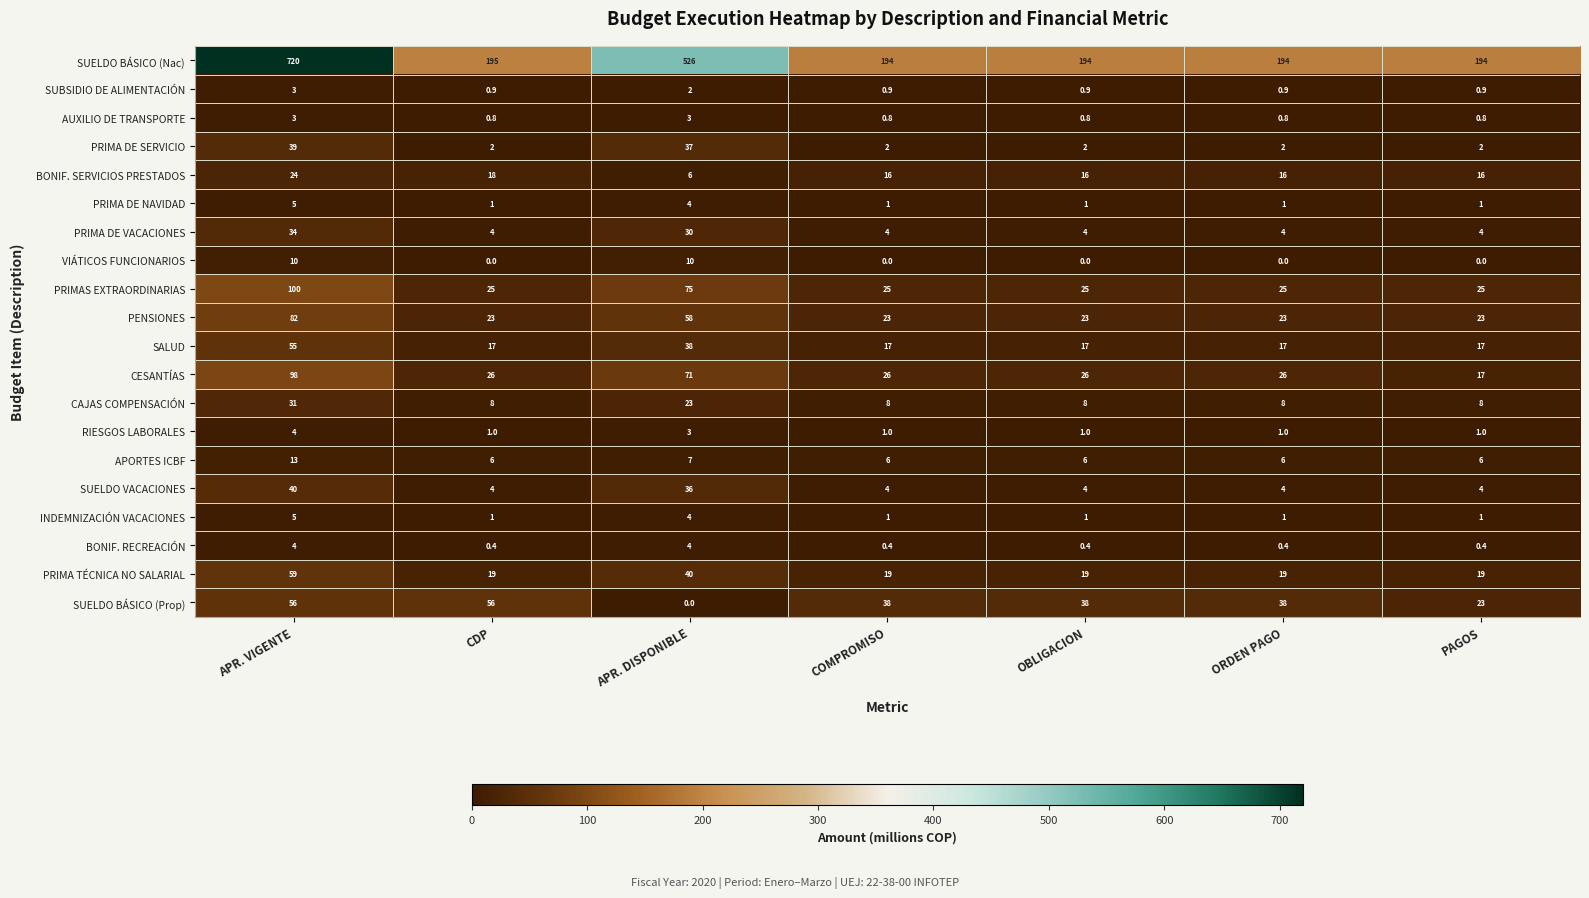

Is it true that SUELDO VACACIONES equals 4.0 at ORDEN PAGO?

True